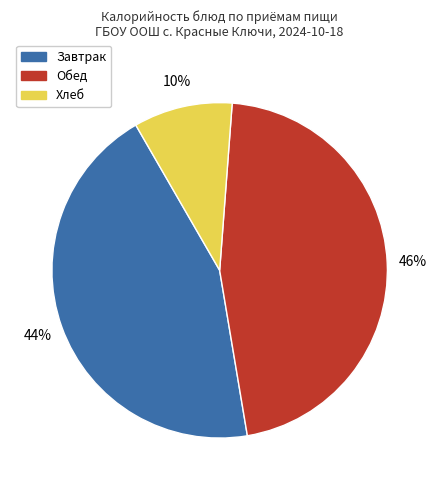

Does any single category account for the majority?

No